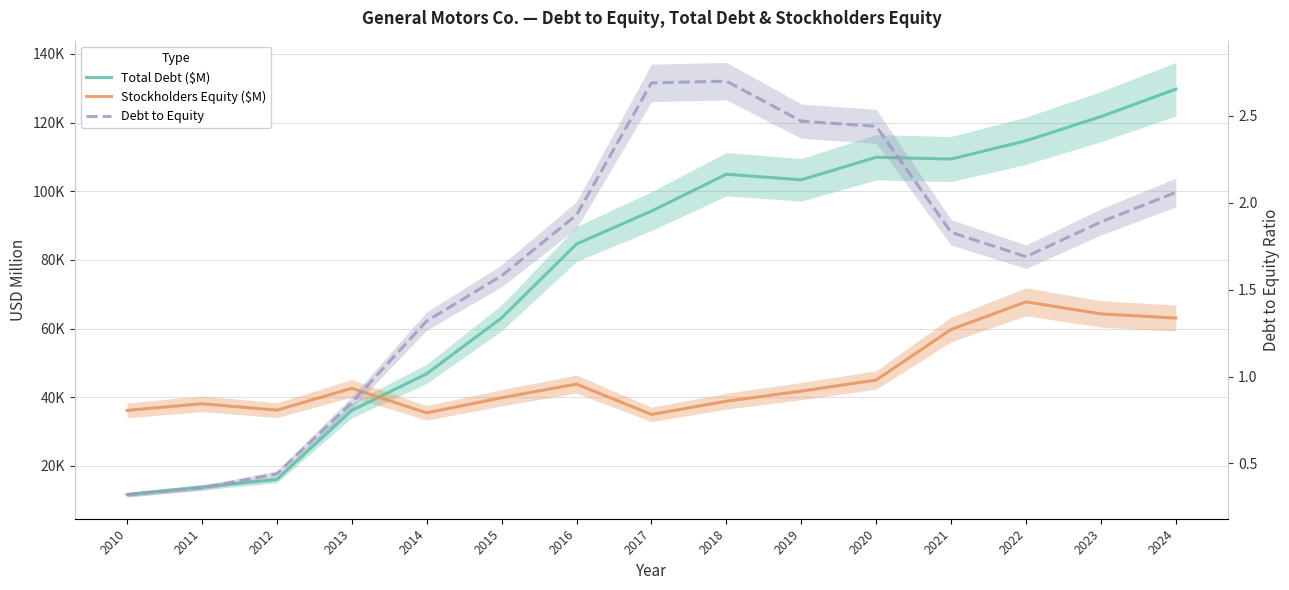

What is the spread (max minus min) of values at 2023?

121739.1